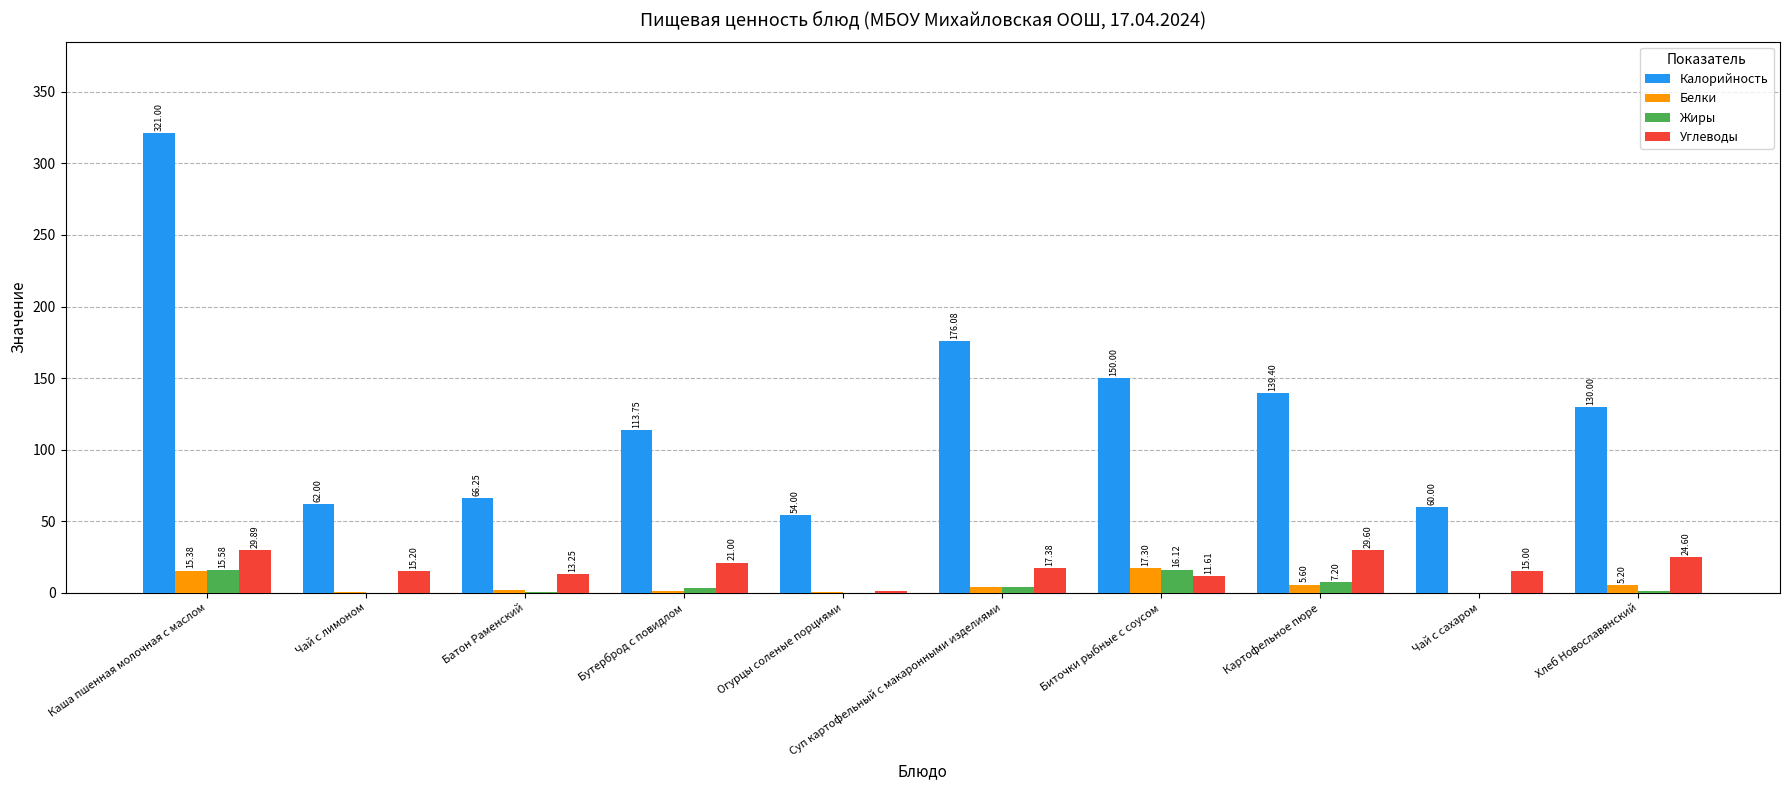

Which series changed the most between Чай с лимоном and Хлеб Новославянский?

Калорийность